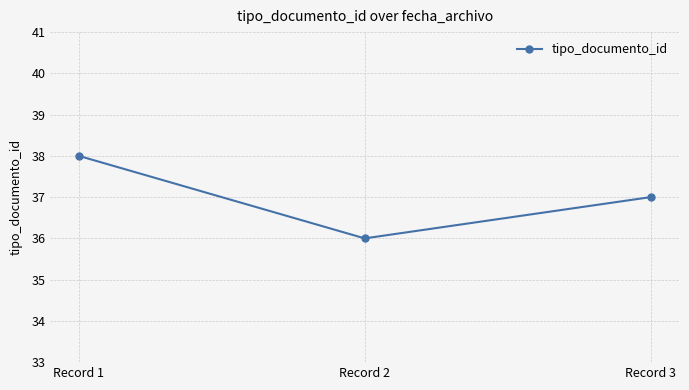

What is the maximum value shown in the chart?

38